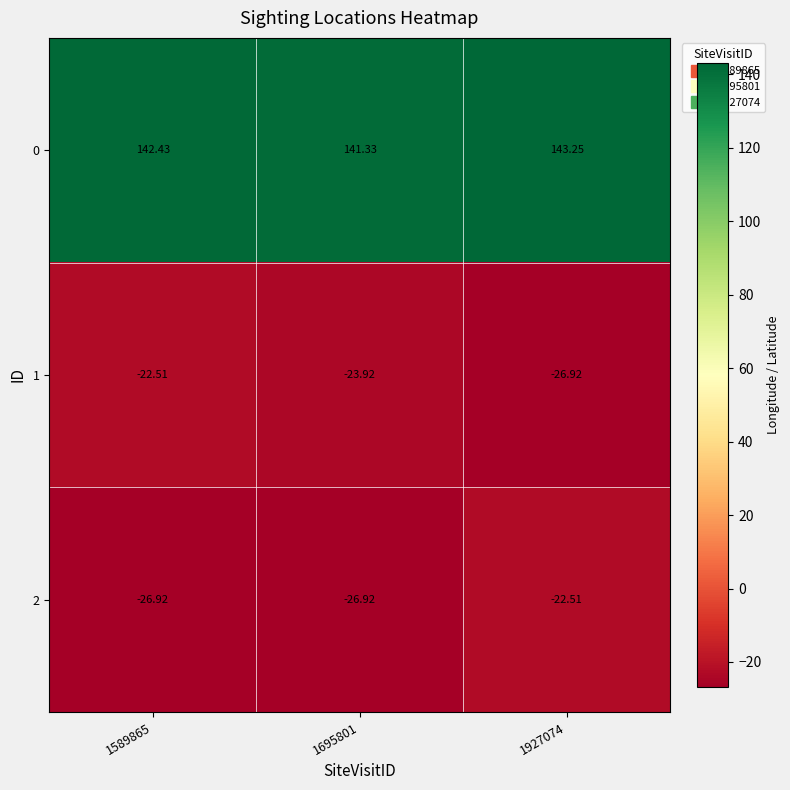

What is the spread (max minus min) of values at 1589865?

169.3